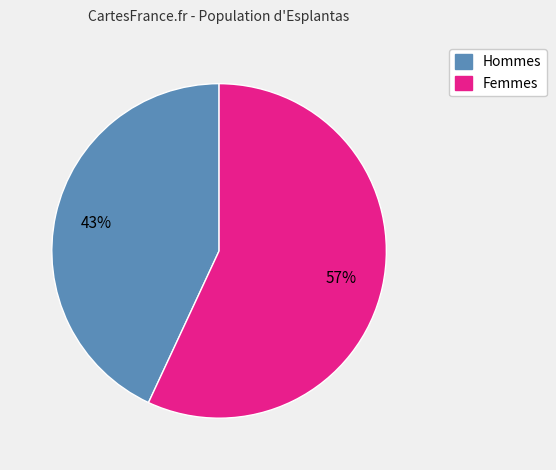

To the nearest percent, what percentage of the pie is Hommes?

43%